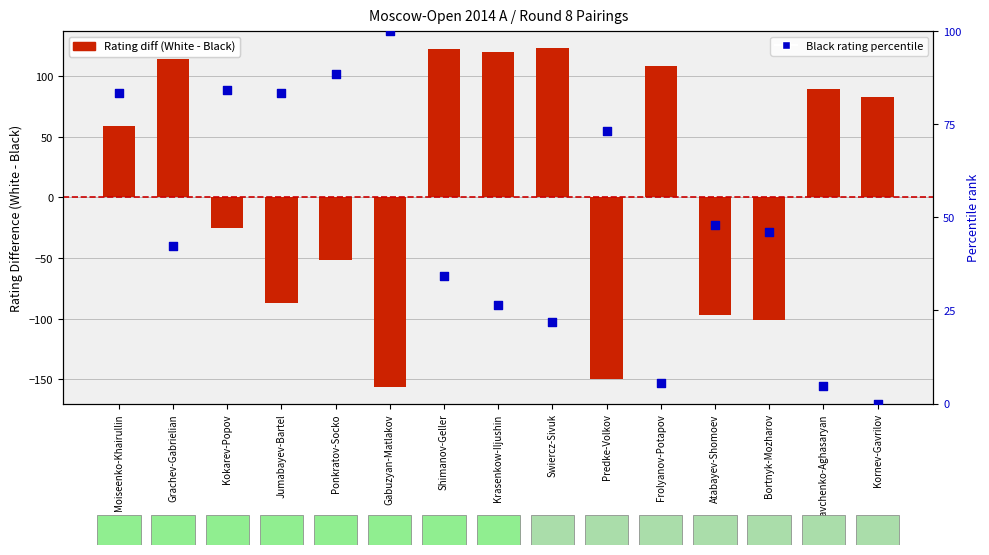

Which series has the largest total across all categories?

Black rating percentile